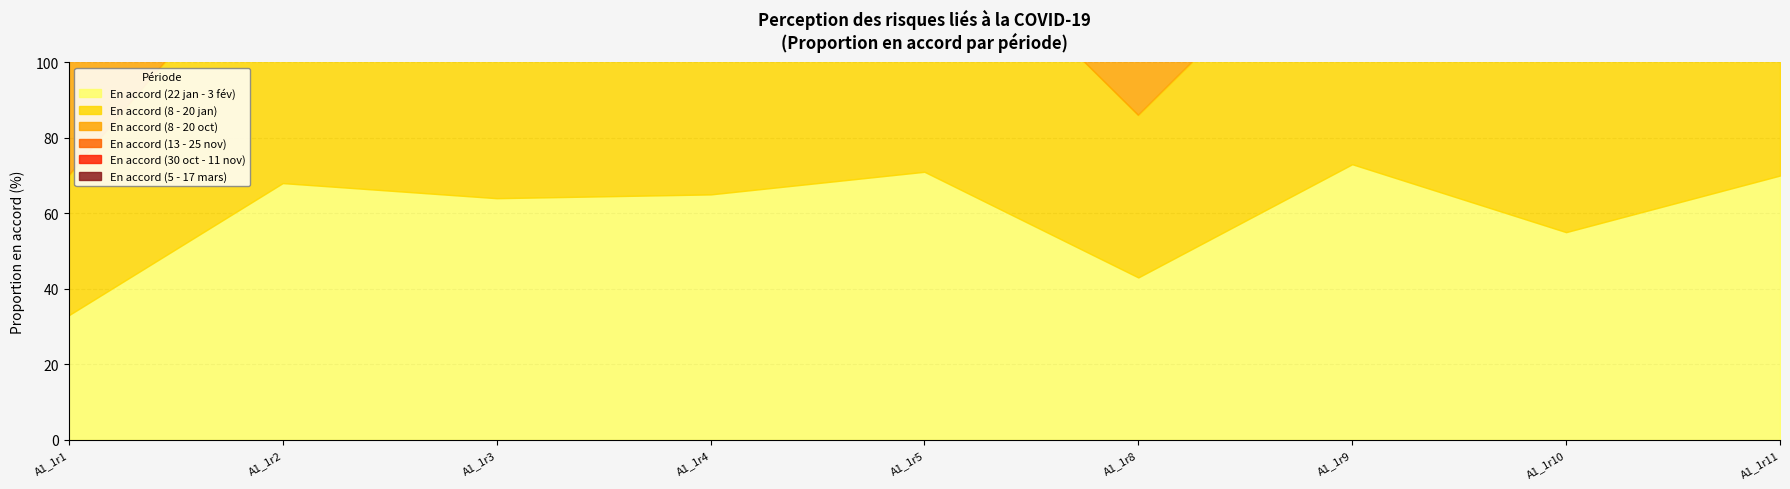

Reading left to right, transcribe all the data shown in this chart.

En accord (22 jan - 3 fév): A1_1r1=33	A1_1r2=68	A1_1r3=64	A1_1r4=65	A1_1r5=71	A1_1r8=43	A1_1r9=73	A1_1r10=55	A1_1r11=70
En accord (8 - 20 jan): A1_1r1=37	A1_1r2=69	A1_1r3=64	A1_1r4=68	A1_1r5=71	A1_1r8=43	A1_1r9=69	A1_1r10=58	A1_1r11=66
En accord (8 - 20 oct): A1_1r1=41	A1_1r2=73	A1_1r3=66	A1_1r4=70	A1_1r5=77	A1_1r8=51	A1_1r9=78	A1_1r10=49	A1_1r11=66
En accord (13 - 25 nov): A1_1r1=39	A1_1r2=73	A1_1r3=71	A1_1r4=72	A1_1r5=79	A1_1r8=48	A1_1r9=76	A1_1r10=50	A1_1r11=68
En accord (30 oct - 11 nov): A1_1r1=39	A1_1r2=70	A1_1r3=63	A1_1r4=66	A1_1r5=68	A1_1r8=47	A1_1r9=70	A1_1r10=52	A1_1r11=69
En accord (5 - 17 mars): A1_1r1=38	A1_1r2=69	A1_1r3=58	A1_1r4=63	A1_1r5=71	A1_1r8=42	A1_1r9=68	A1_1r10=58	A1_1r11=70